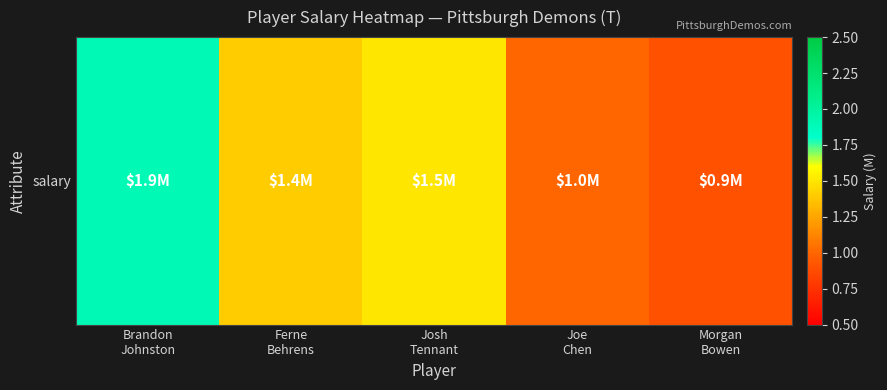

The chart shows a value of 2.8 at Brandon
Johnston. True or false?

False